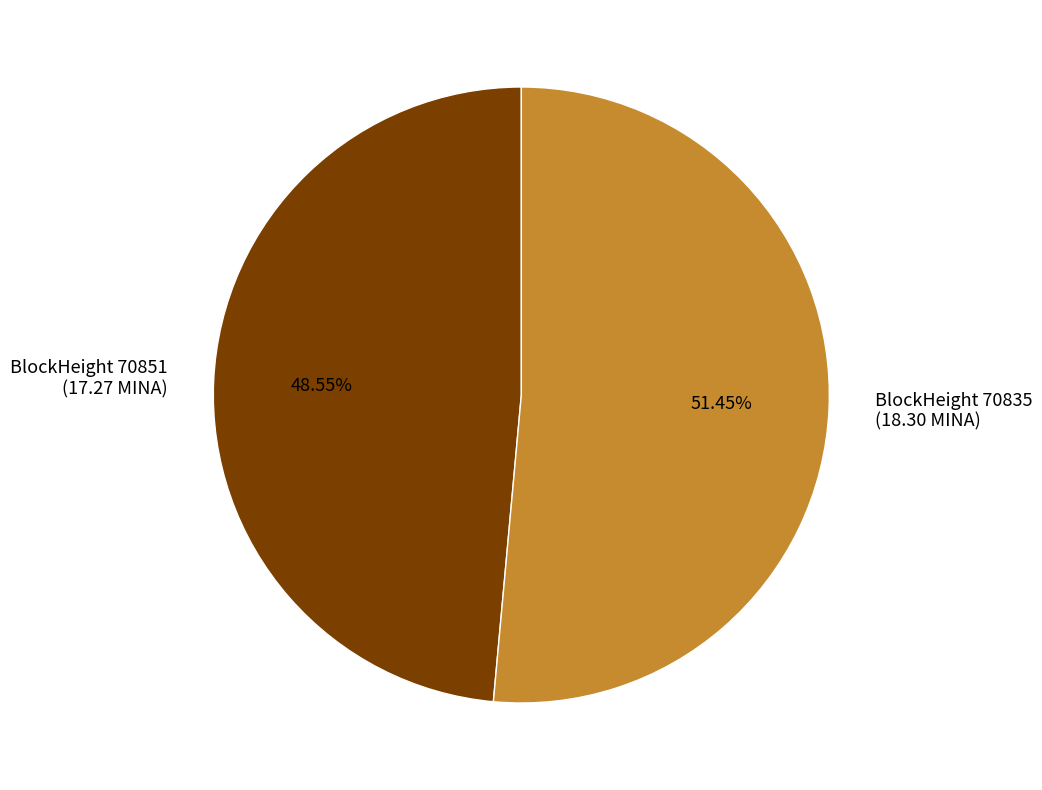

Rank the categories by value from highest to lowest.

BlockHeight 70835 (18.30 MINA), BlockHeight 70851 (17.27 MINA)